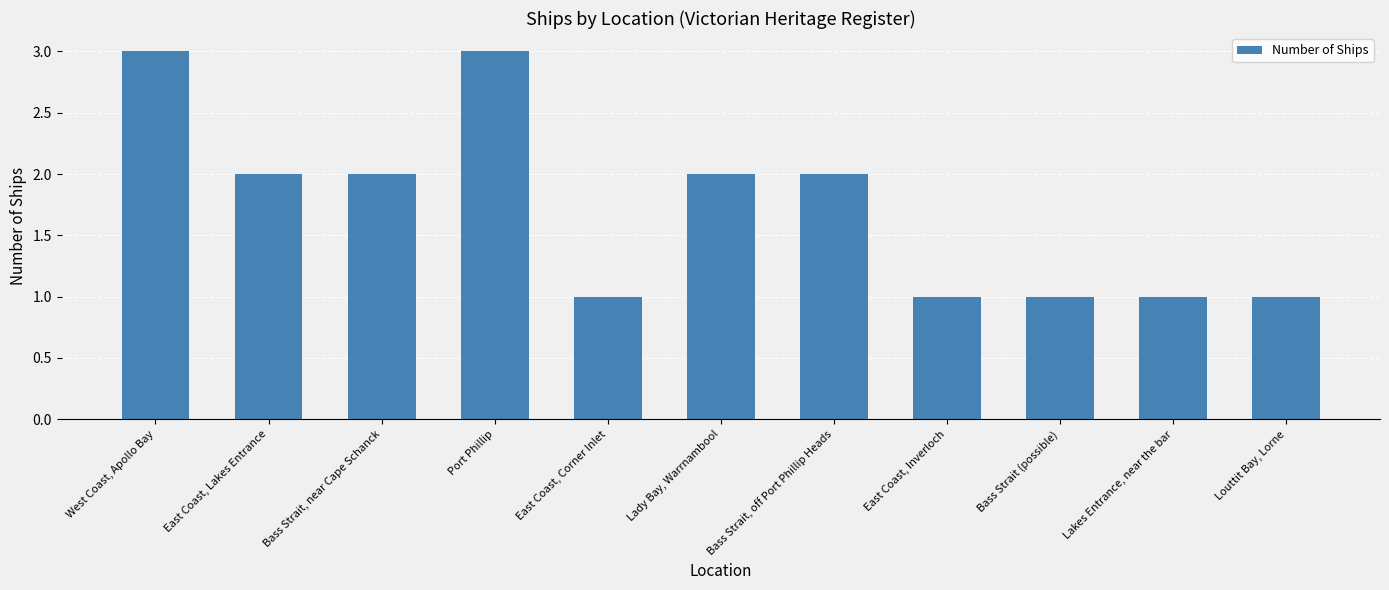

Is it true that the value at East Coast, Lakes Entrance is 1?

False